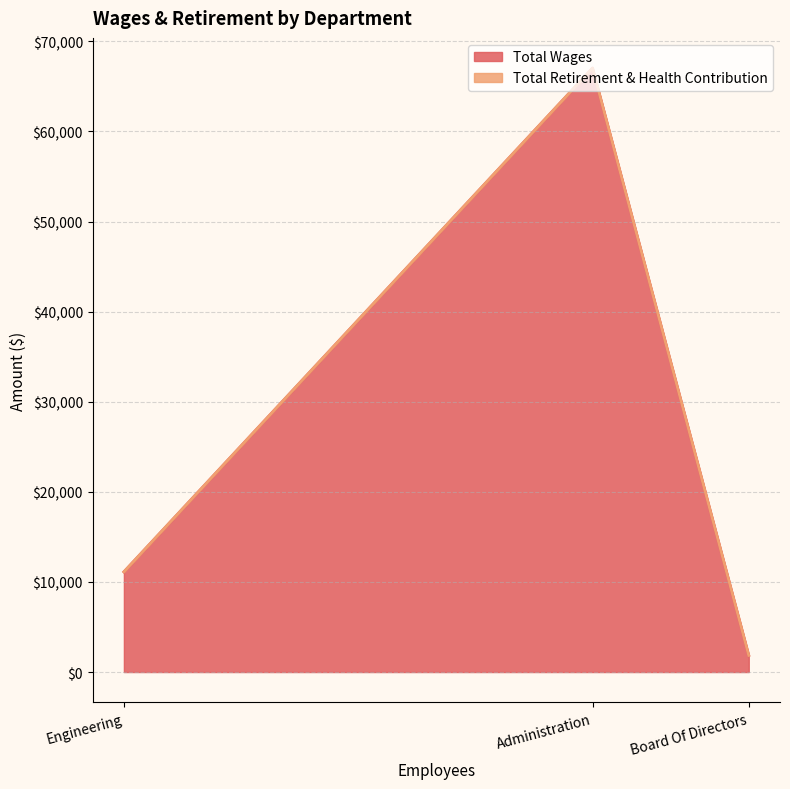

Count the number of data series in this chart.

2